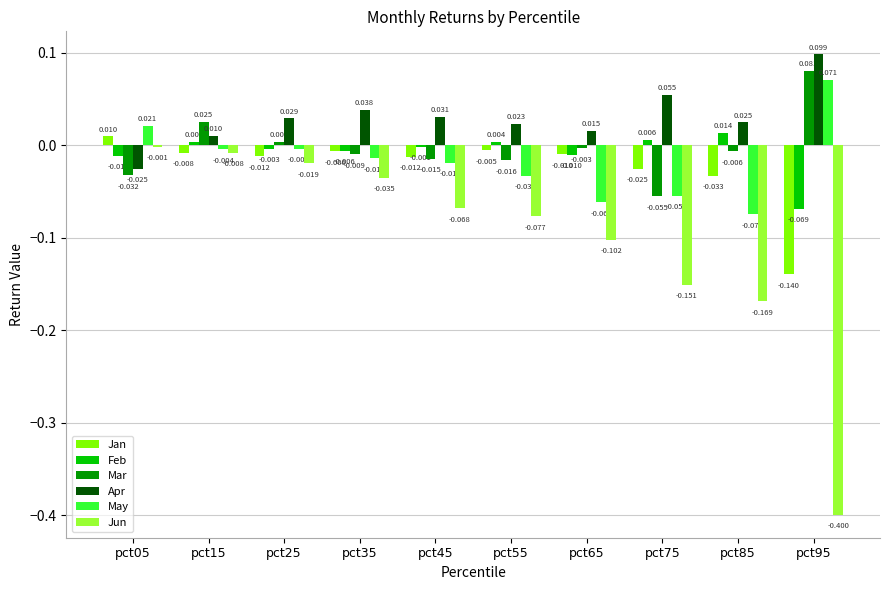

Is the value of Jan at pct65 greater than the value of Feb at pct05?

Yes